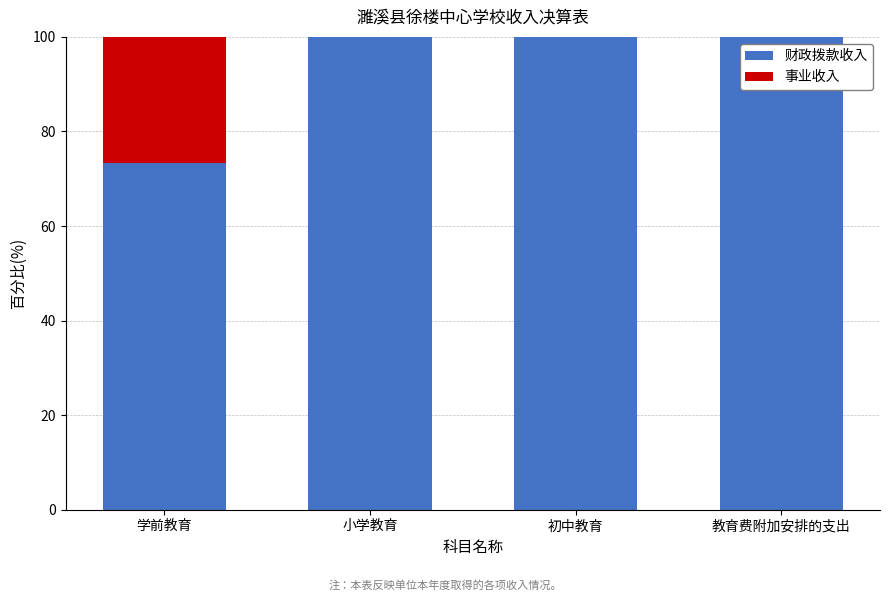

Reading left to right, list the values for the 财政拨款收入 series.

学前教育=73.3	小学教育=100.0	初中教育=100.0	教育费附加安排的支出=100.0